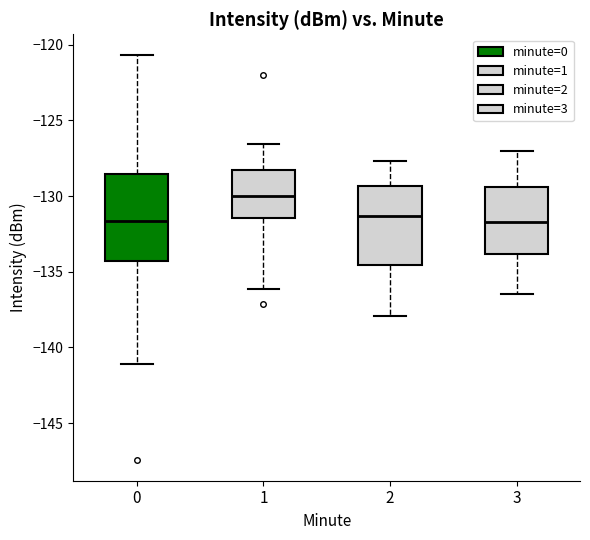

Which box is the tallest, from its lower edge to its upper edge?

0